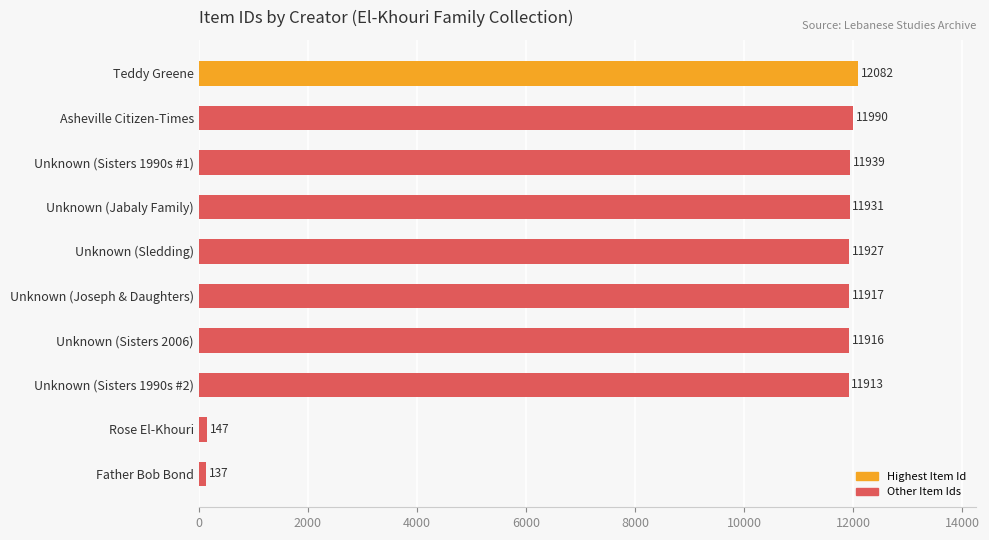

What is the minimum value shown in the chart?

137